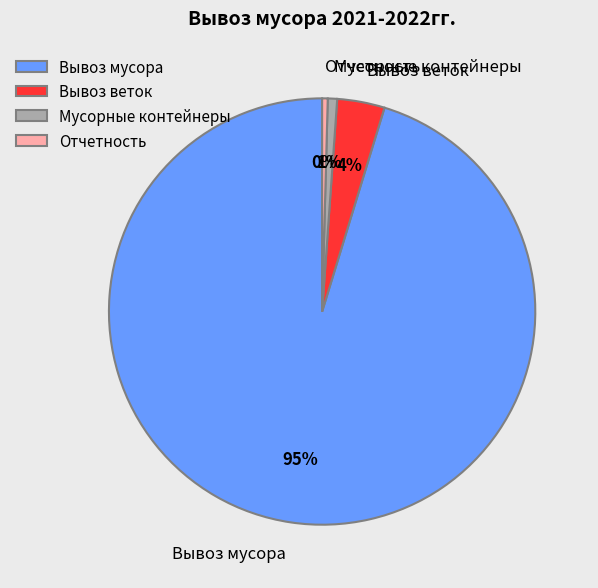

To the nearest percent, what is the combined percentage of Отчетность and Вывоз веток?

4%